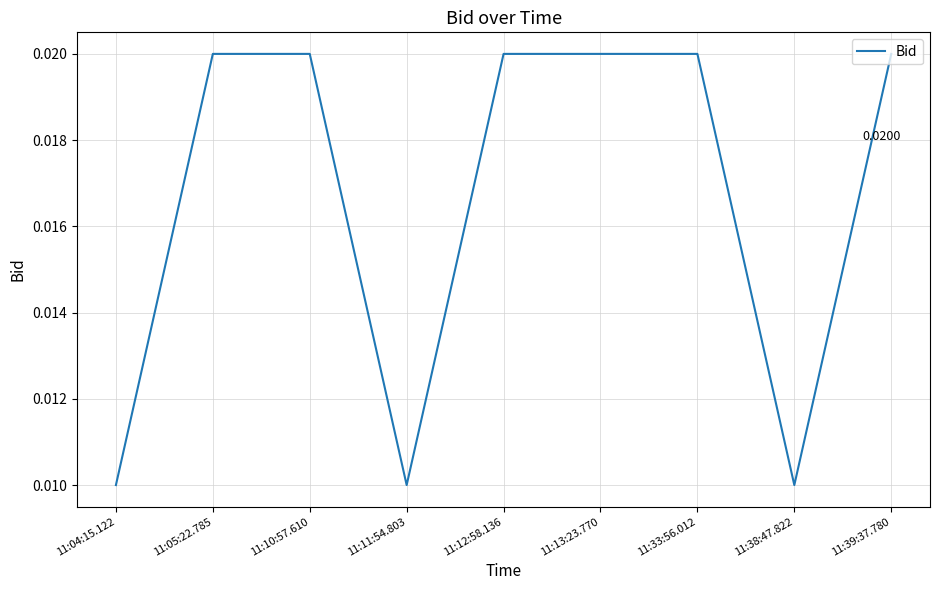

Between 11:11:54.803 and 11:12:58.136, which is larger?

11:12:58.136